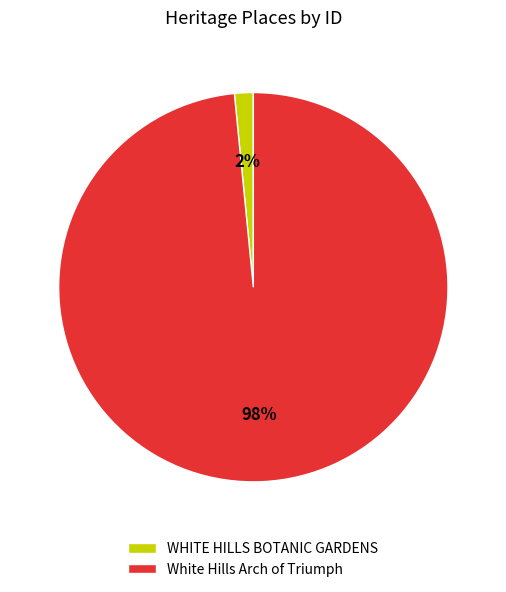

True or false: White Hills Arch of Triumph accounts for 85% of the total.

False